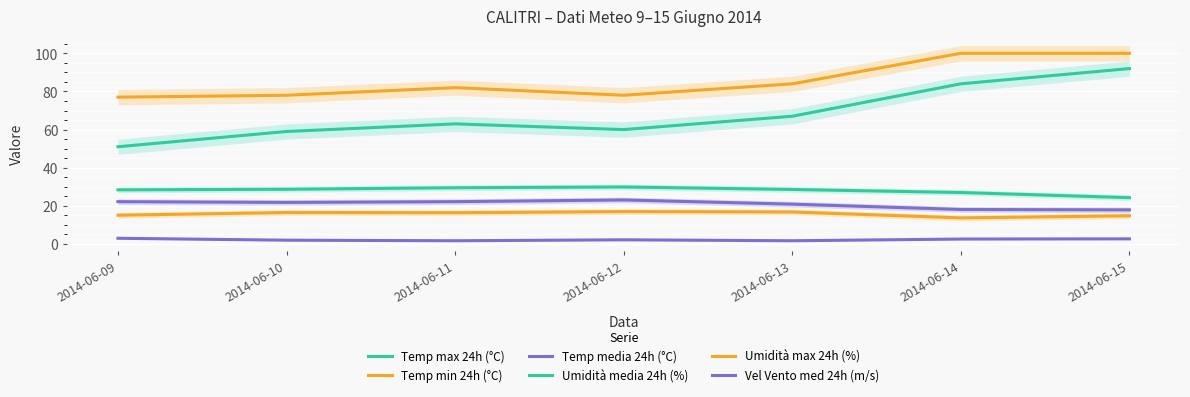

Count the number of categories in the chart.

7